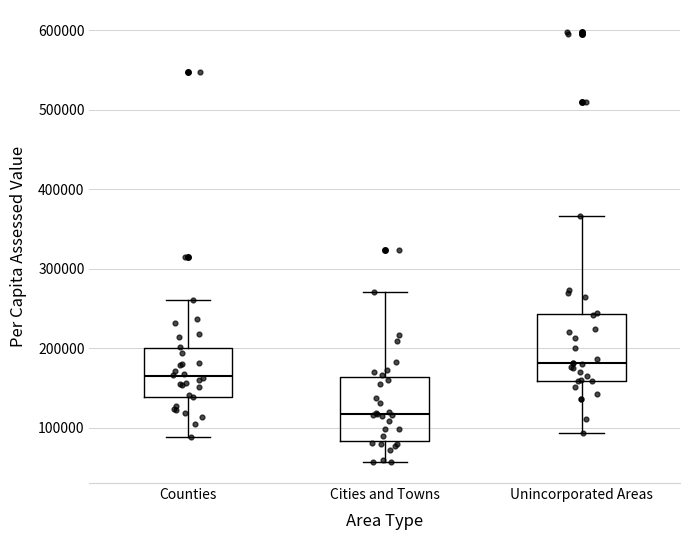

Reading left to right, read every box against the y-axis: the position of its median line, the range the box covers, and the ends of its whiskers. The values are not printed on the chart, so give them approximately, as read against the axis.

Counties: median 160000, box 140000 to 200000, whiskers 90000 to 260000
Cities and Towns: median 120000, box 80000 to 160000, whiskers 60000 to 270000
Unincorporated Areas: median 180000, box 160000 to 240000, whiskers 90000 to 370000